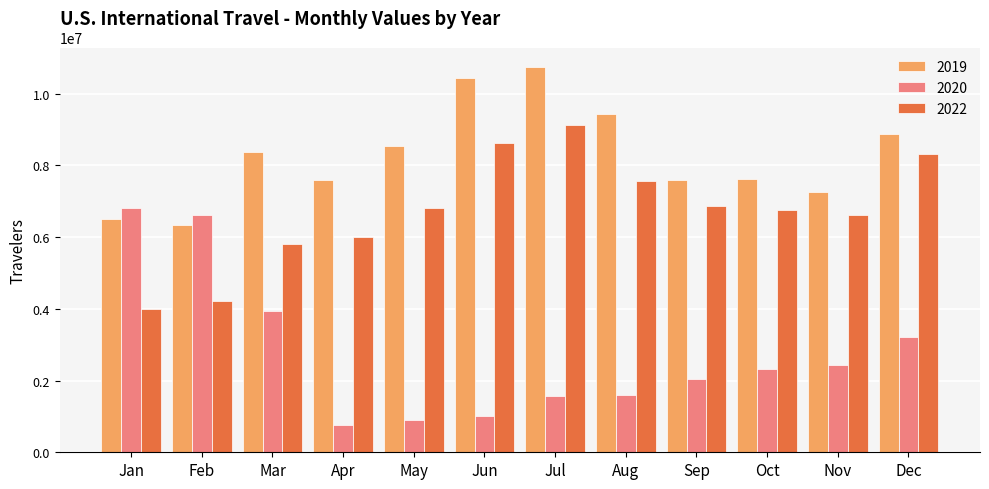

Rank the series at Dec from lowest to highest value.

2020, 2022, 2019